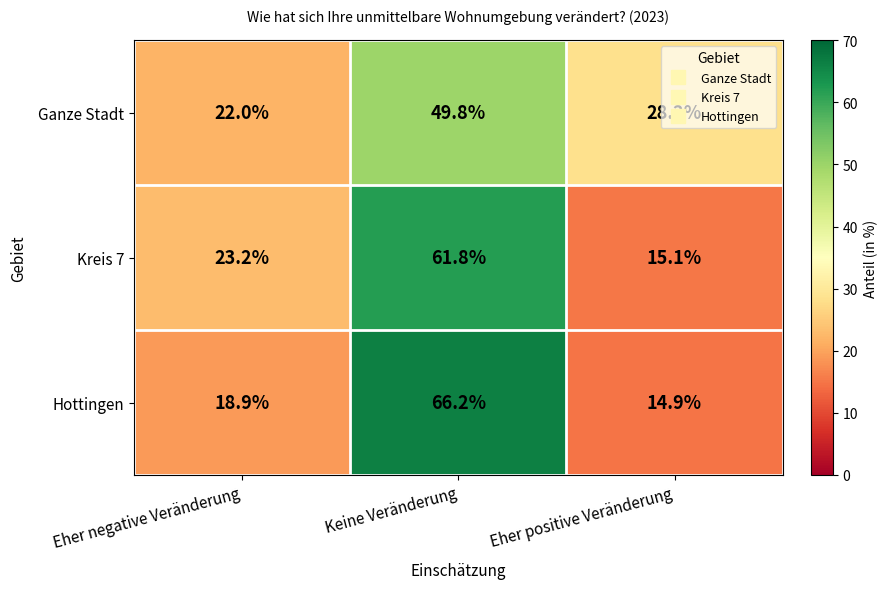

What is the spread (max minus min) of values at Eher negative Veränderung?

4.3